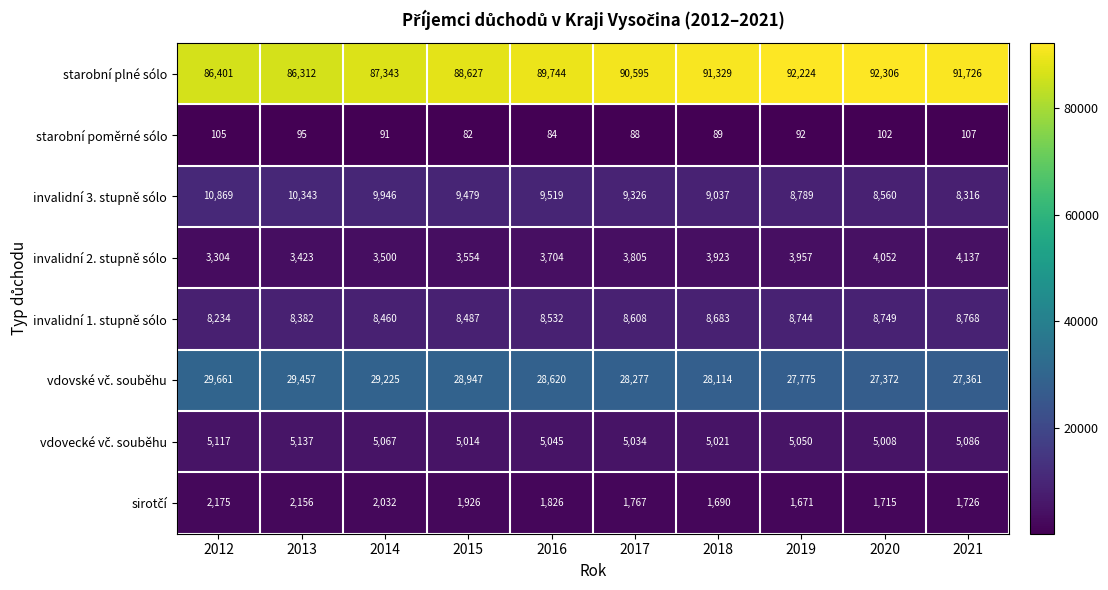

What is the sum of all starobní poměrné sólo values?

935